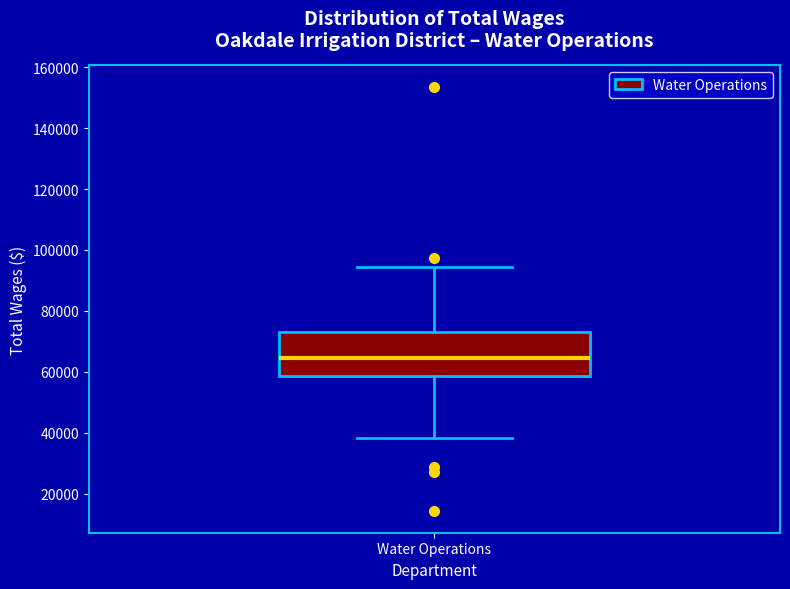

Read this box plot against the y-axis: the position of the median line, the range covered by the box, and the ends of both whiskers. The values are not printed on the chart, so give them approximately, as read against the axis.

median 64000, box 58000 to 74000, whiskers 38000 to 94000